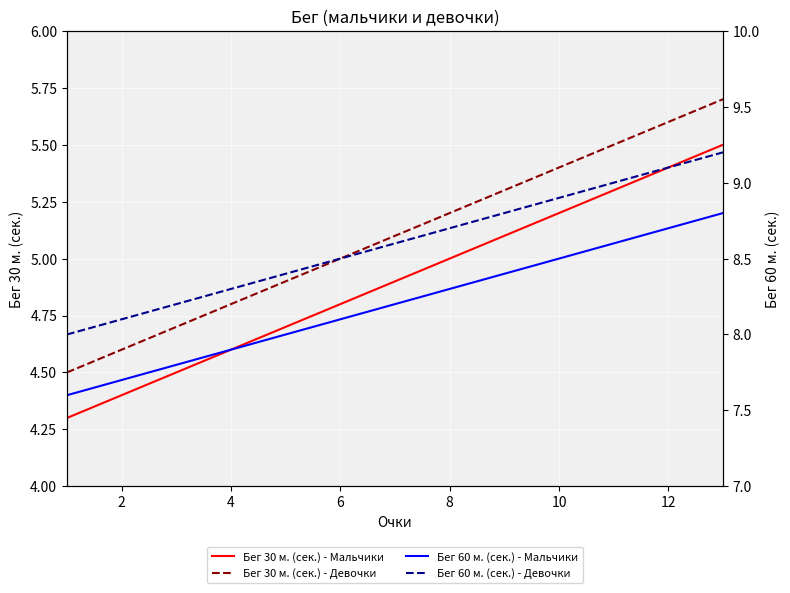

True or false: Бег 30 м. (сек.) - Мальчики and Бег 30 м. (сек.) - Девочки intersect in this chart.

False